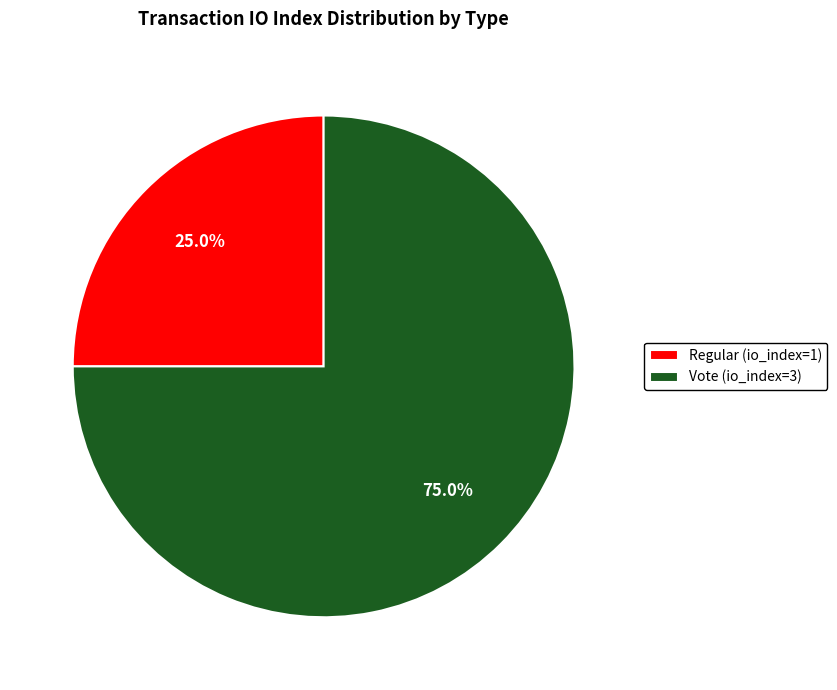

The Vote (io_index=3) slice represents 75% of the pie. True or false?

True